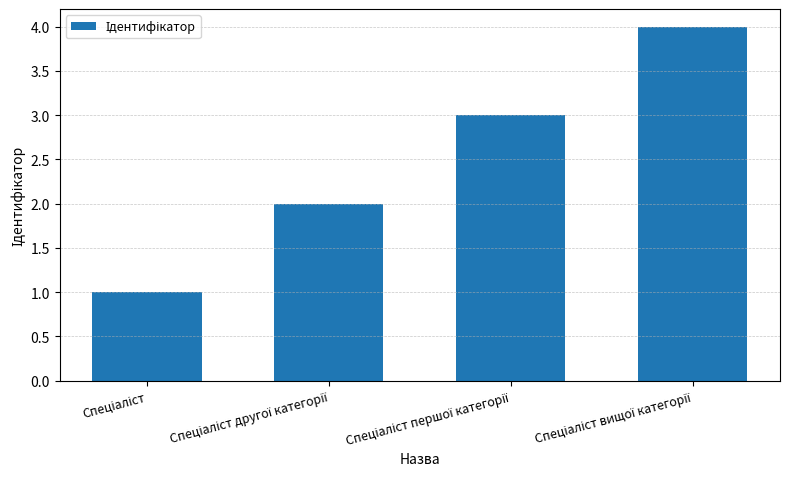

What is the sum of all values?

10